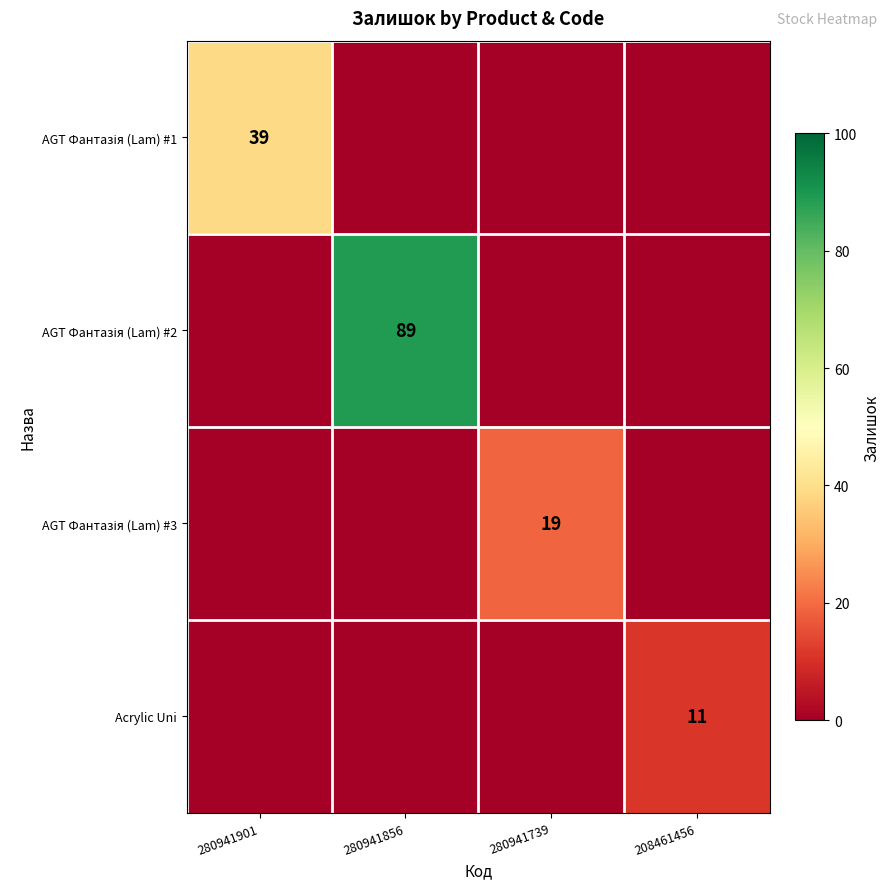

True or false: Acrylic Uni has a value of 11 at 208461456.

True